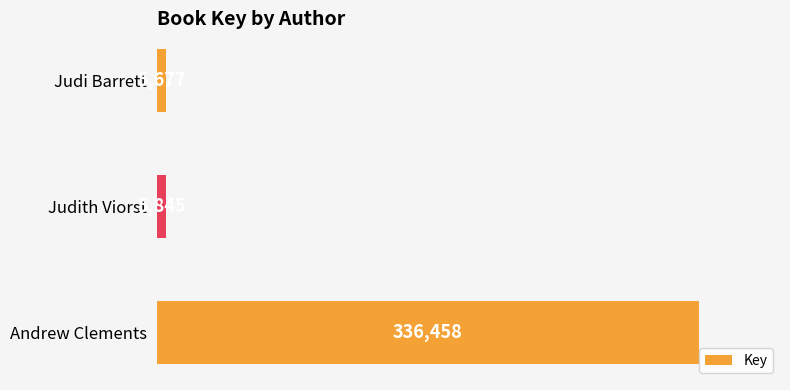

The chart shows a value of 5677 at Judi Barrett. True or false?

True